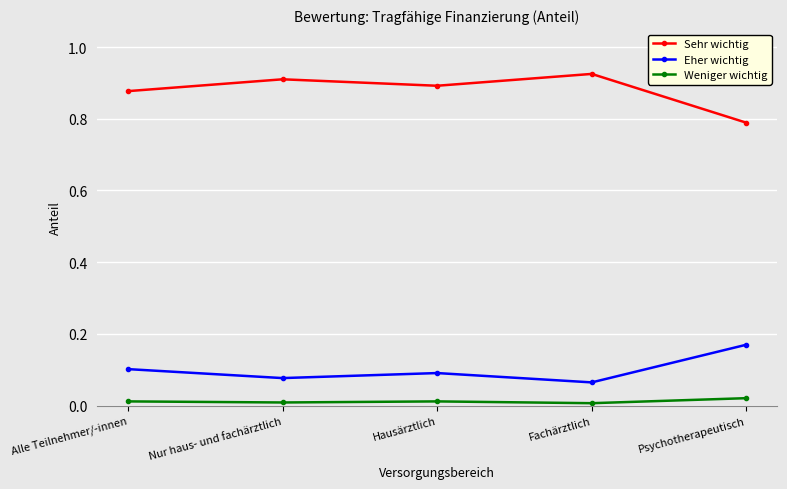

Is it true that Sehr wichtig equals 1.3 at Nur haus- und fachärztlich?

False